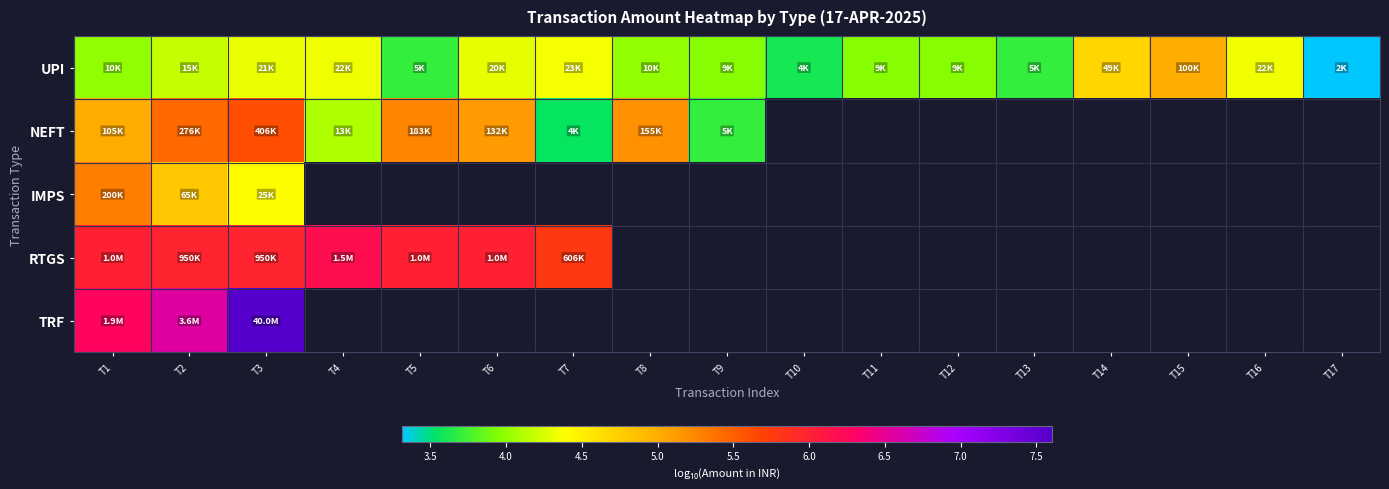

True or false: NEFT has a value of 5.3 at T5.

True